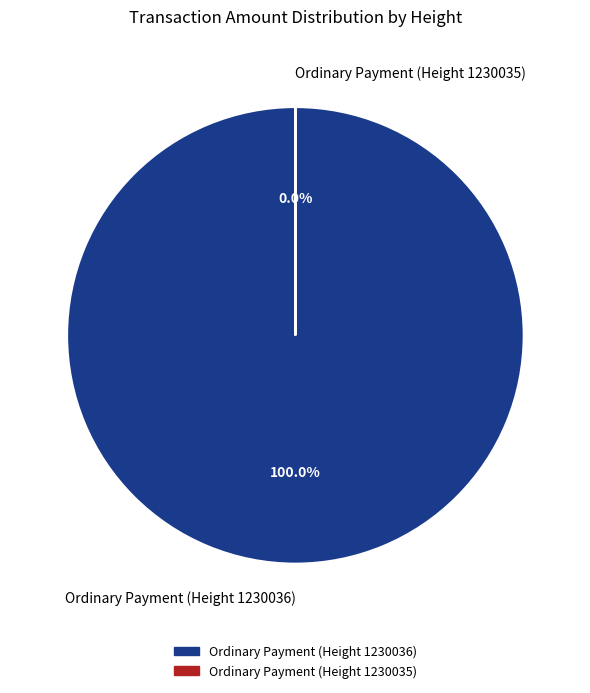

What percentage is the Ordinary Payment (Height 1230036) slice, to the nearest percent?

100%